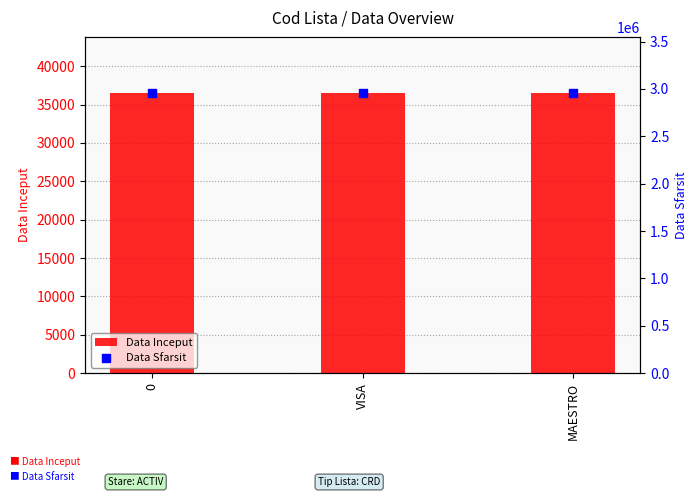

What are all the series names shown in the legend?

Data Inceput, Data Sfarsit